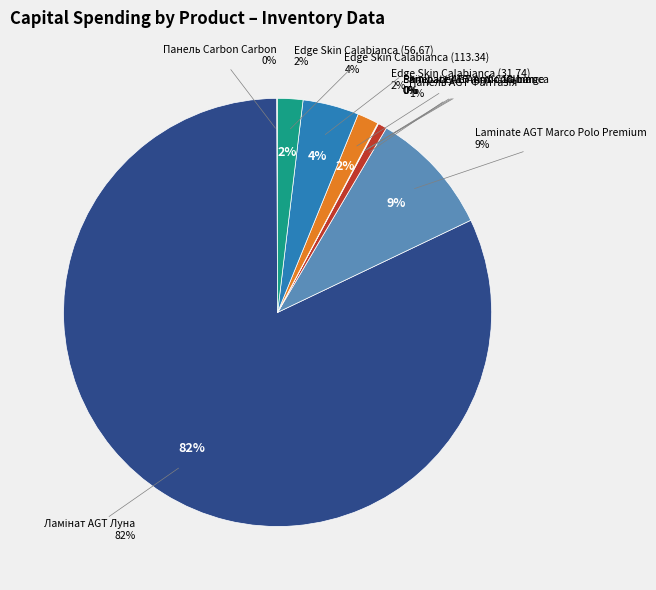

What percentage do Edge Skin Calabianca (56.67) and Панель AGT AGT 18 мм. Фантазія (Lam) together represent?

4.3%